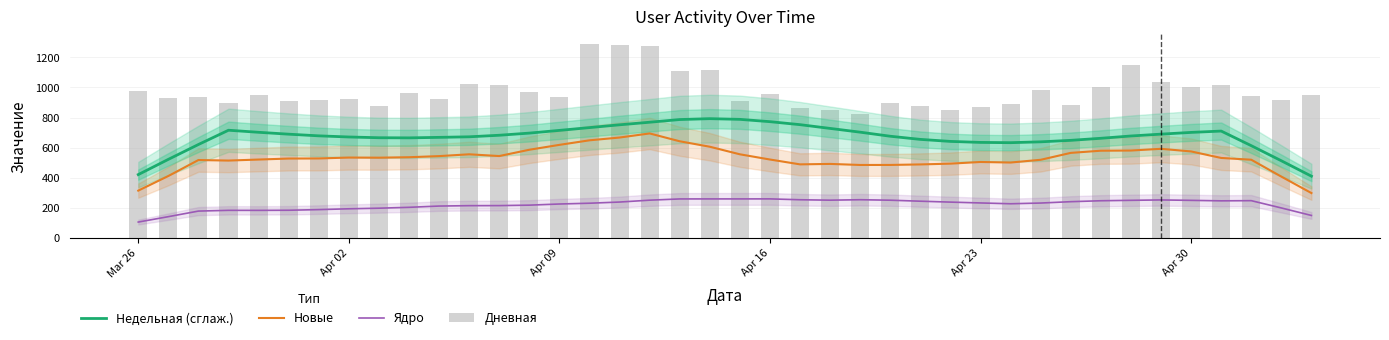

Reading left to right, list all the values displayed in this chart.

Недельная (сглаж.): 422.0	523.1	621.6	716.3	702.6	690.1	679.1	671.5	666.5	665.6	669.0	672.7	683.0	697.2	715.3	733.7	752.3	769.4	787.2	793.1	788.4	773.1	753.2	728.3	703.4	676.4	655.5	642.1	635.5	633.7	639.3	649.2	662.8	678.1	690.4	701.9	710.8	613.9	513.8	411.4
Новые: 315.6	412.6	518.6	515.0	521.8	528.4	529.0	535.0	534.2	537.2	544.6	556.6	545.0	586.8	619.2	649.4	667.8	695.0	643.0	606.8	556.6	522.0	489.8	492.8	485.8	486.0	489.4	494.6	505.6	502.0	520.2	566.0	580.4	581.6	593.0	575.6	532.4	520.6	408.6	299.4
Ядро: 107.0	142.8	179.8	184.8	184.6	185.4	189.6	195.0	199.0	204.8	213.2	215.8	216.2	219.2	226.8	232.0	239.8	252.2	260.4	260.6	260.6	260.8	255.0	252.2	255.2	252.0	245.4	239.4	233.8	228.4	233.2	242.2	248.4	251.2	253.8	251.0	247.8	249.0	200.6	150.8
Дневная: 976.0	932.0	938.0	896.0	950.0	910.0	915.0	922.0	877.0	961.0	924.0	1021.0	1017.0	973.0	936.0	1291.0	1280.0	1273.0	1111.0	1117.0	913.0	958.0	863.0	849.0	822.0	898.0	879.0	851.0	868.0	890.0	981.0	883.0	1002.0	1150.0	1038.0	1006.0	1018.0	942.0	915.0	949.0